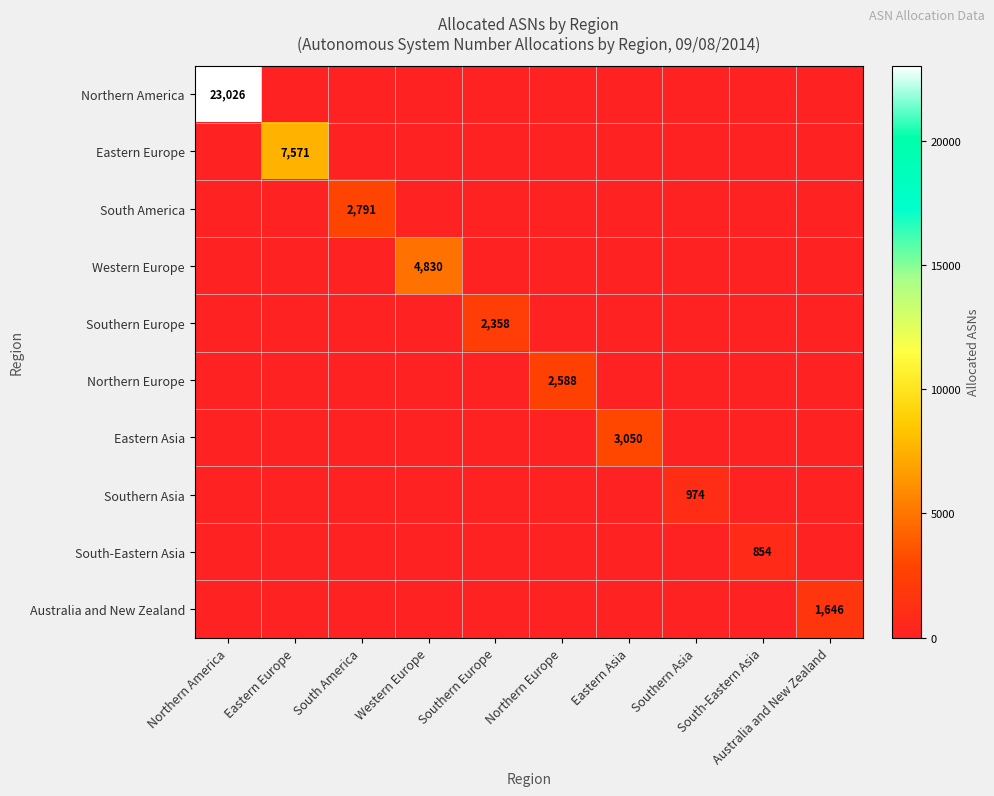

Rank the series by their maximum value, from highest to lowest.

Northern America, Eastern Europe, Western Europe, Eastern Asia, South America, Northern Europe, Southern Europe, Australia and New Zealand, Southern Asia, South-Eastern Asia